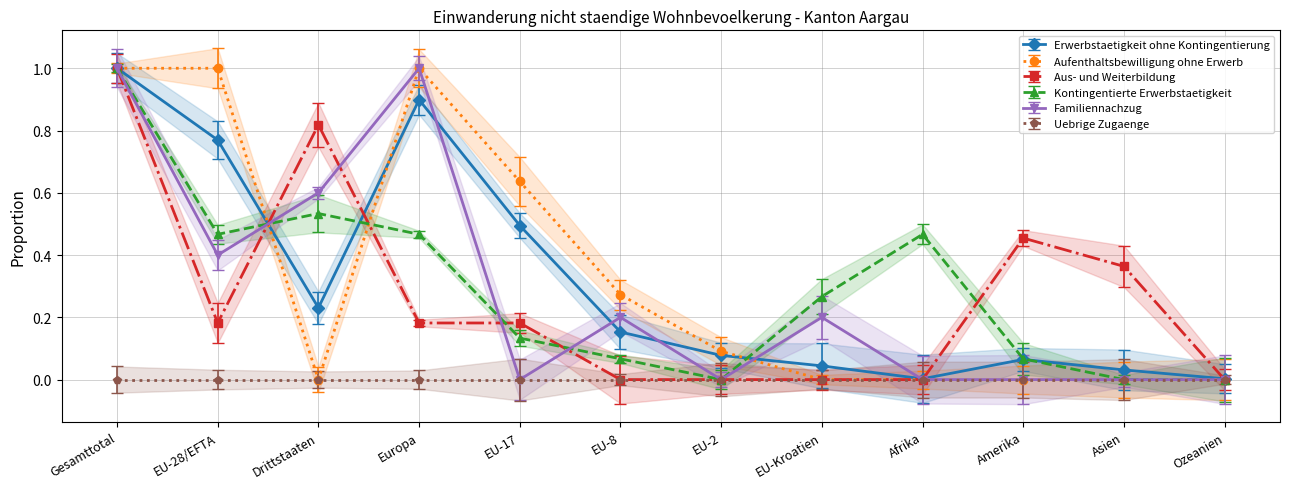

What is the highest value of the Aus- und Weiterbildung series?

1.0